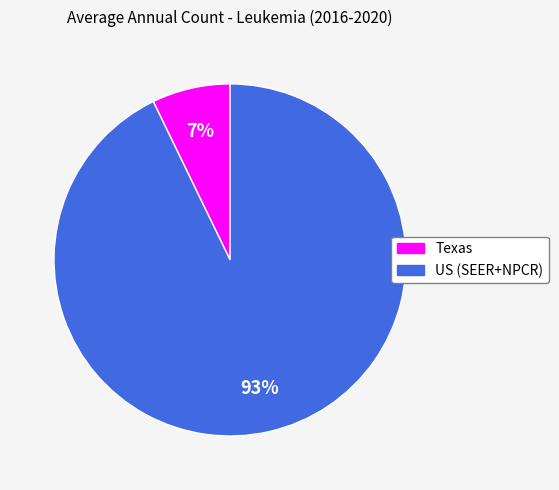

Does Texas represent more than half of the total?

No